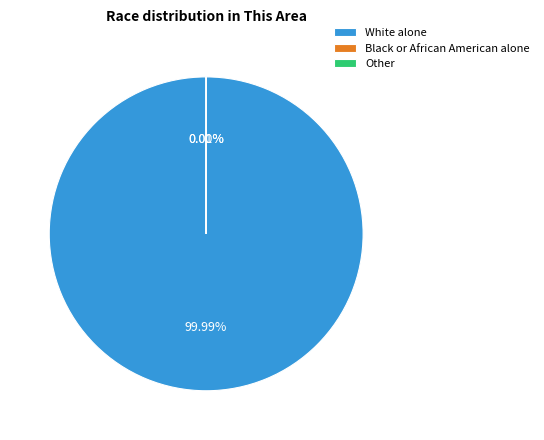

Which slice is the largest?

White alone